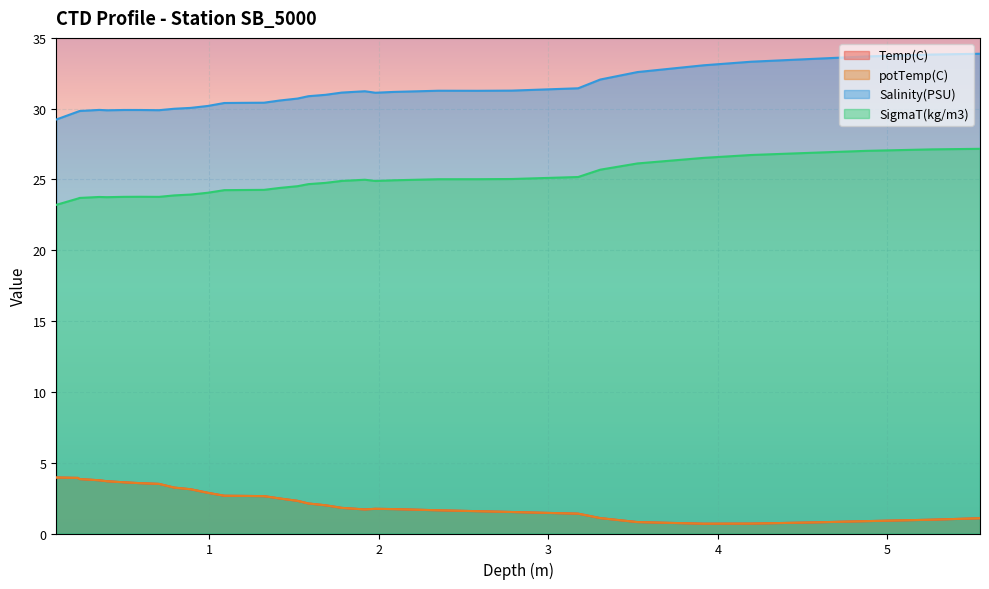

Is it true that SigmaT(kg/m3) equals 6.5 at 2.353?

False